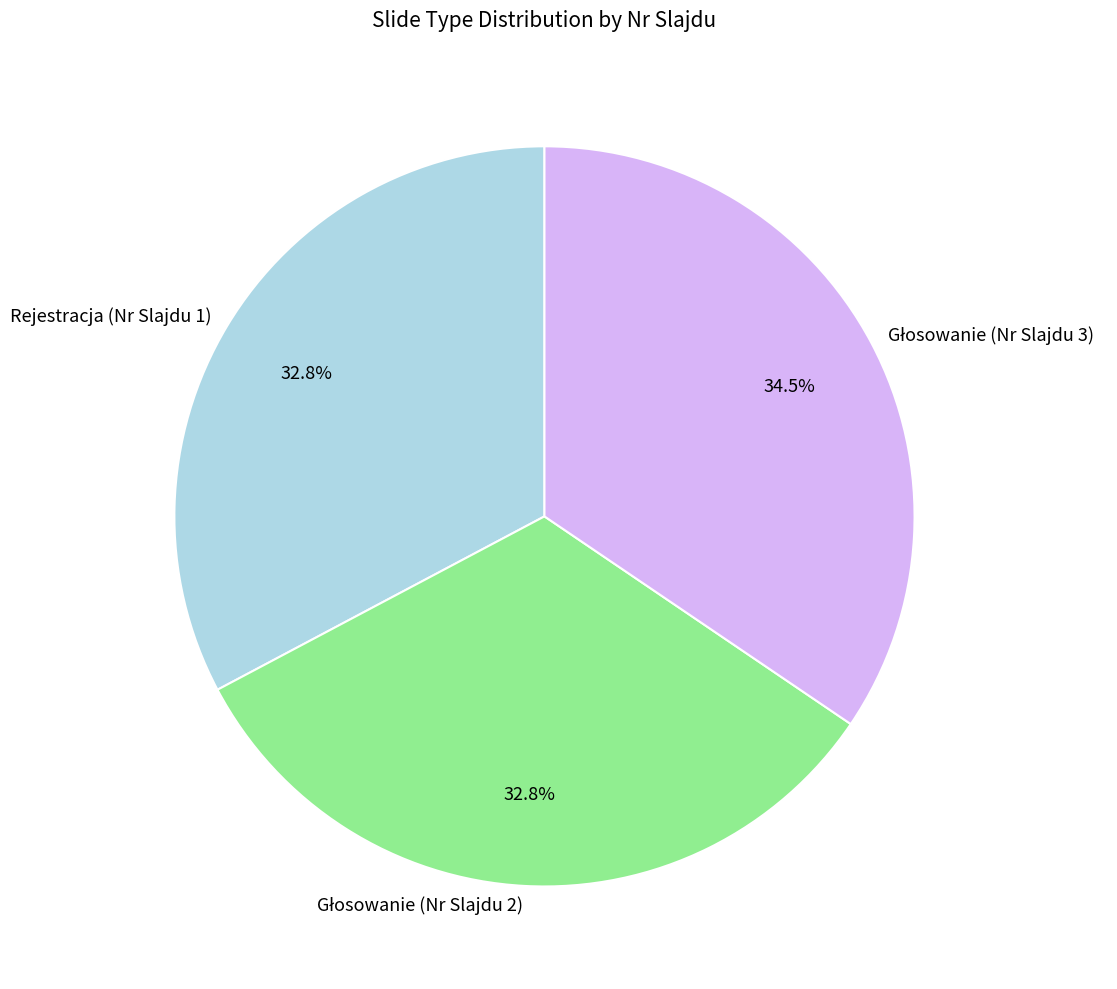

Is Rejestracja (Nr Slajdu 1) the majority of the pie?

No